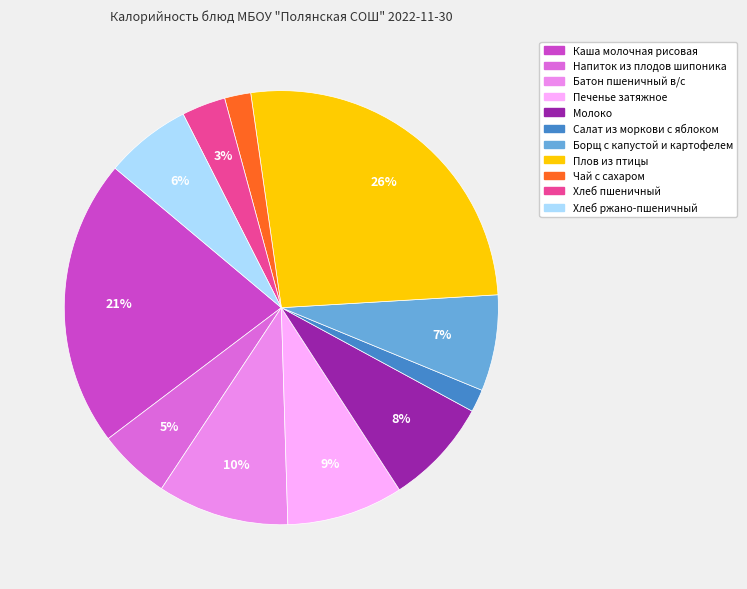

Does Хлеб ржано-пшеничный represent more than half of the total?

No